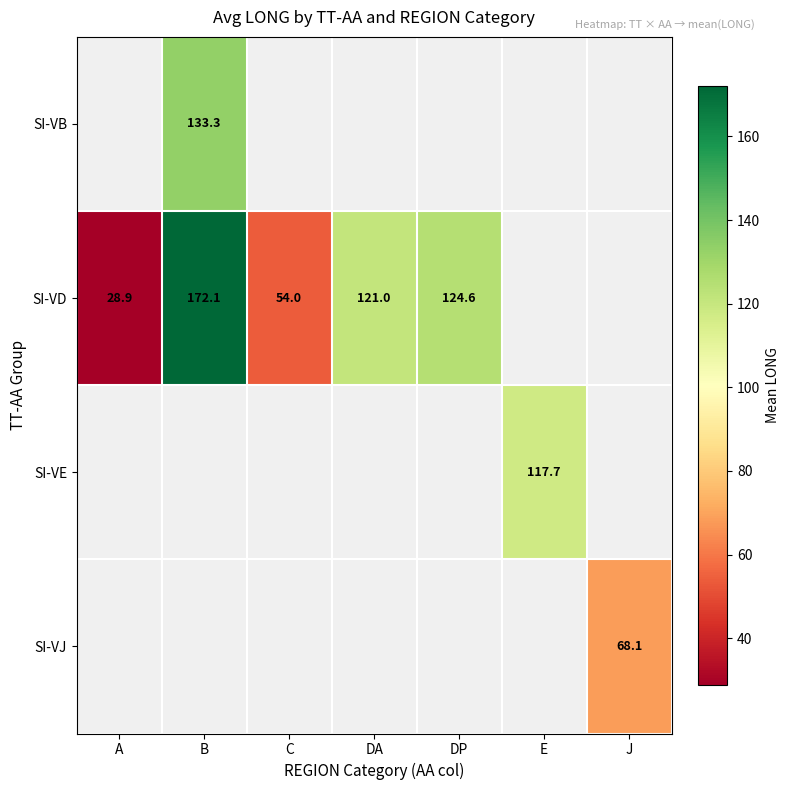

What is the maximum value shown in the chart?

172.1